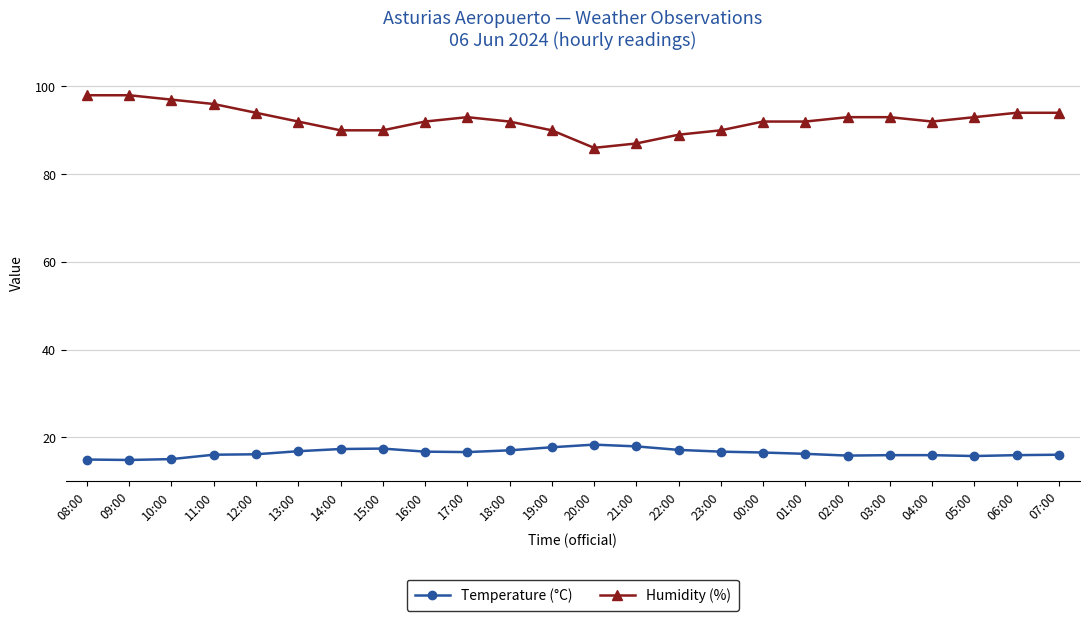

How many lines are shown in the chart?

2